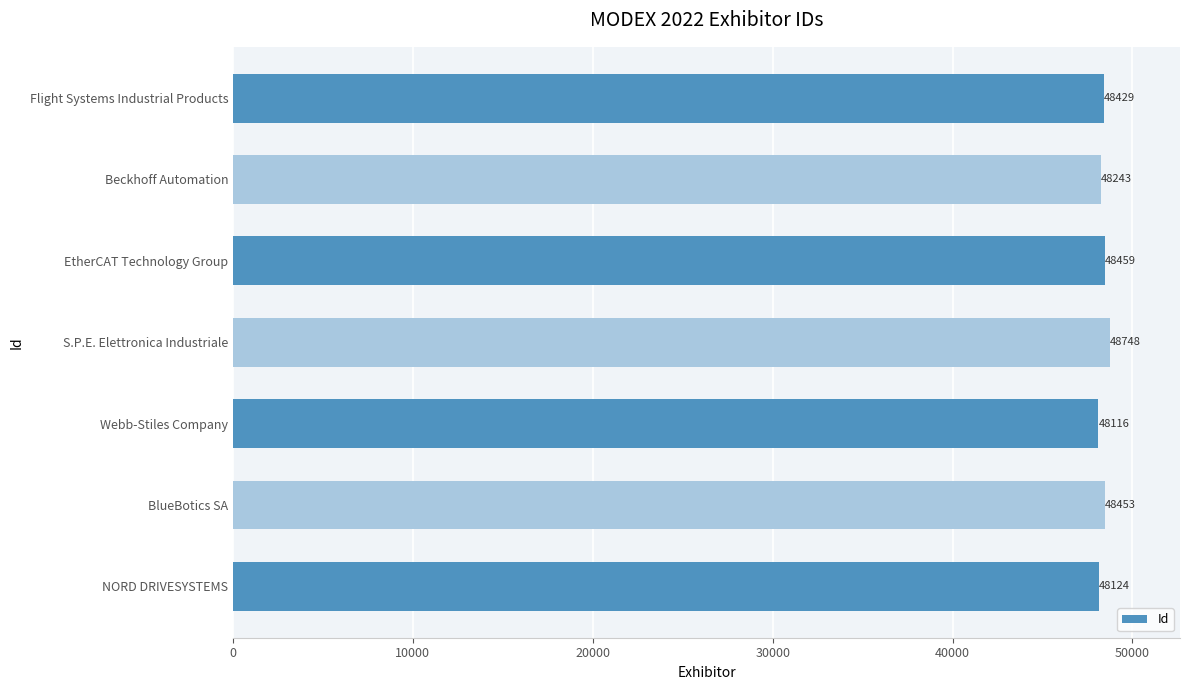

What value does the data have at EtherCAT Technology Group, to the nearest 10?

48460